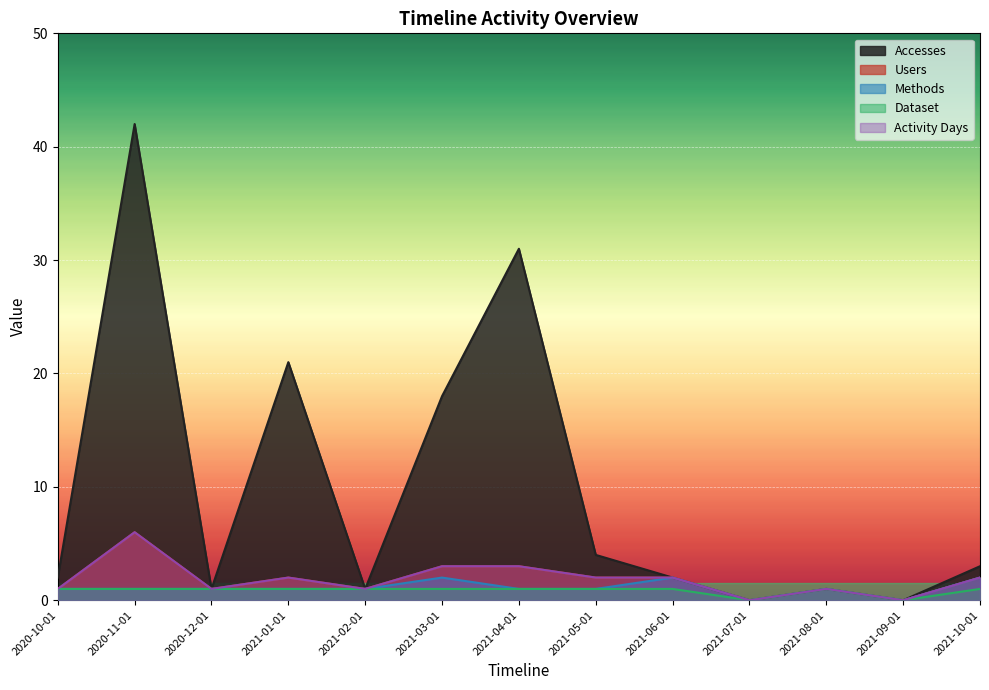

What is the value of the Activity Days point at the 5th from the left?

1